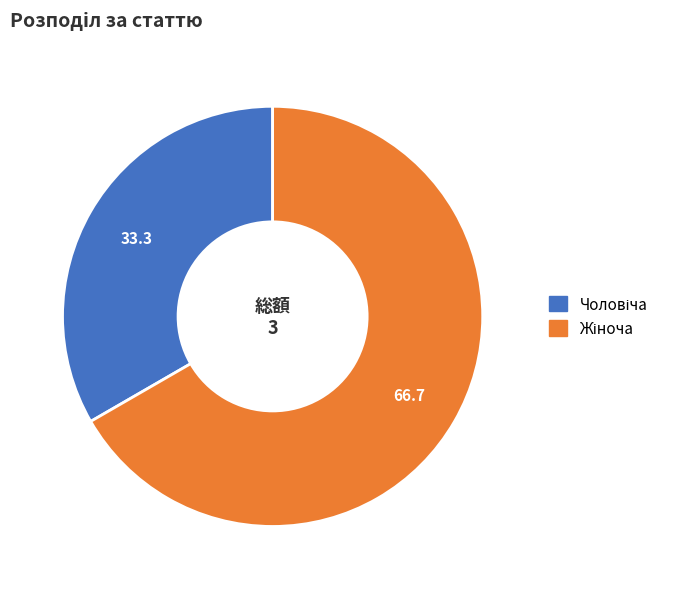

Is there a majority slice in this chart?

Yes